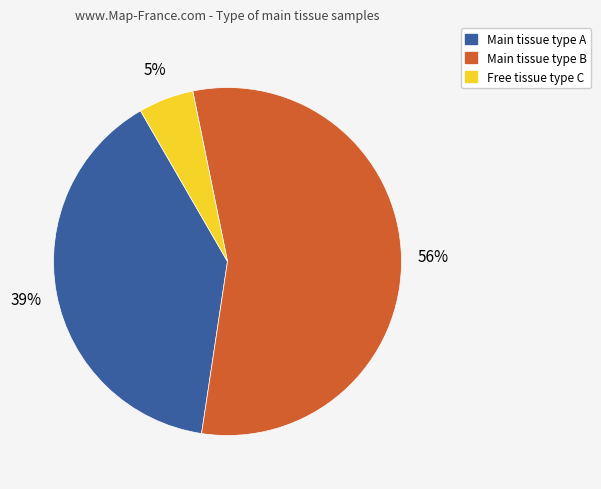

Does any single category account for the majority?

Yes